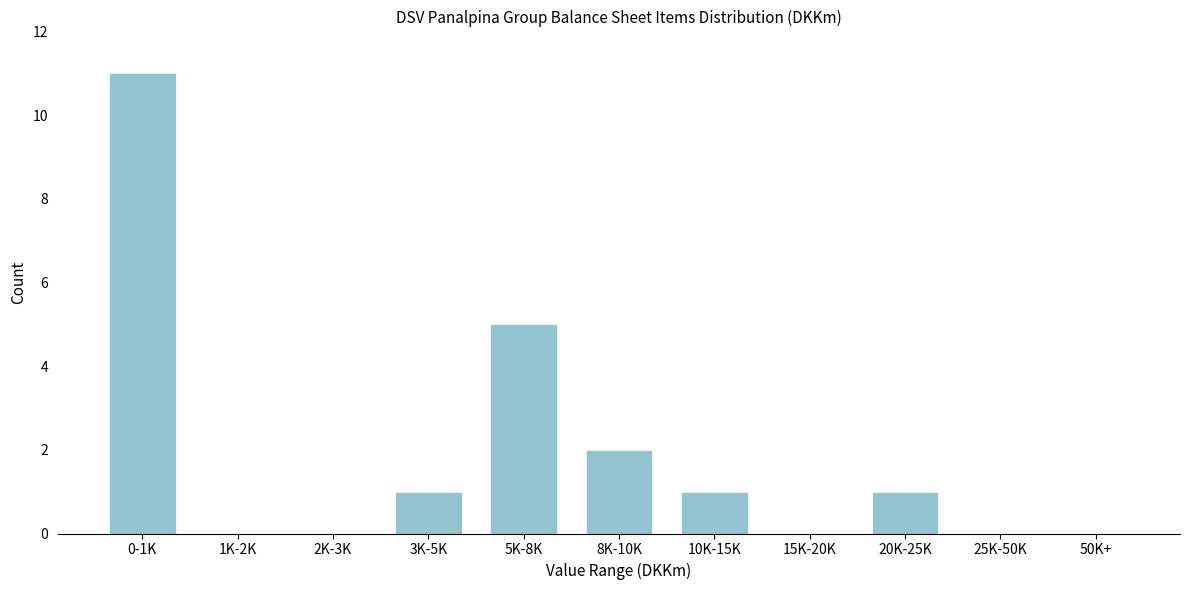

Reading right to left, what are all the values shown in this chart?

50K+=0	25K-50K=0	20K-25K=1	15K-20K=0	10K-15K=1	8K-10K=2	5K-8K=5	3K-5K=1	2K-3K=0	1K-2K=0	0-1K=11